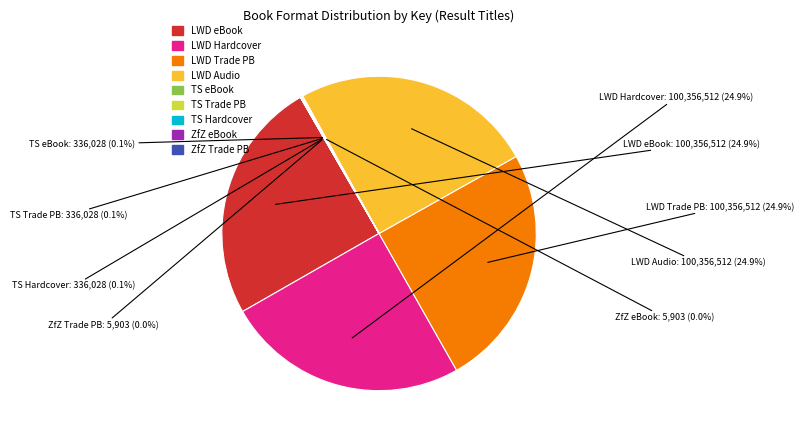

Does any single category account for the majority?

No